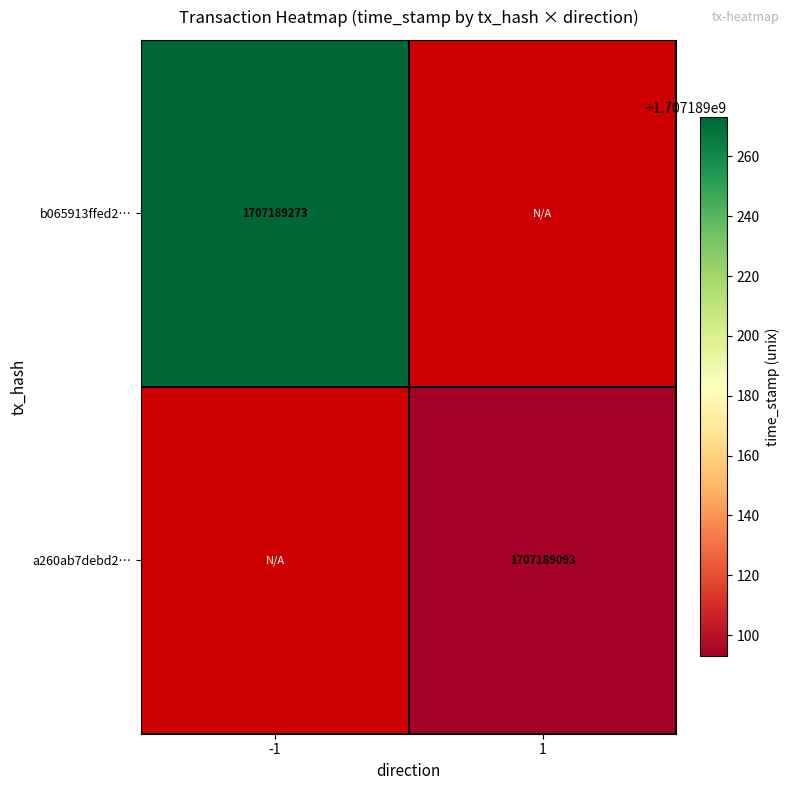

The value of a260ab7debd24d308ad465365b2d3ffa4711b19 at 1 is 1707189093. True or false?

True